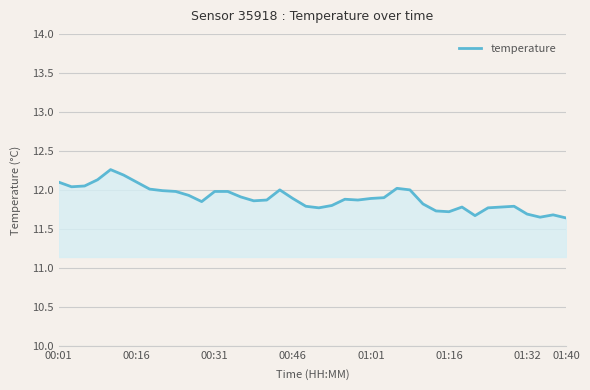

What is the difference between the maximum and minimum values?

0.6